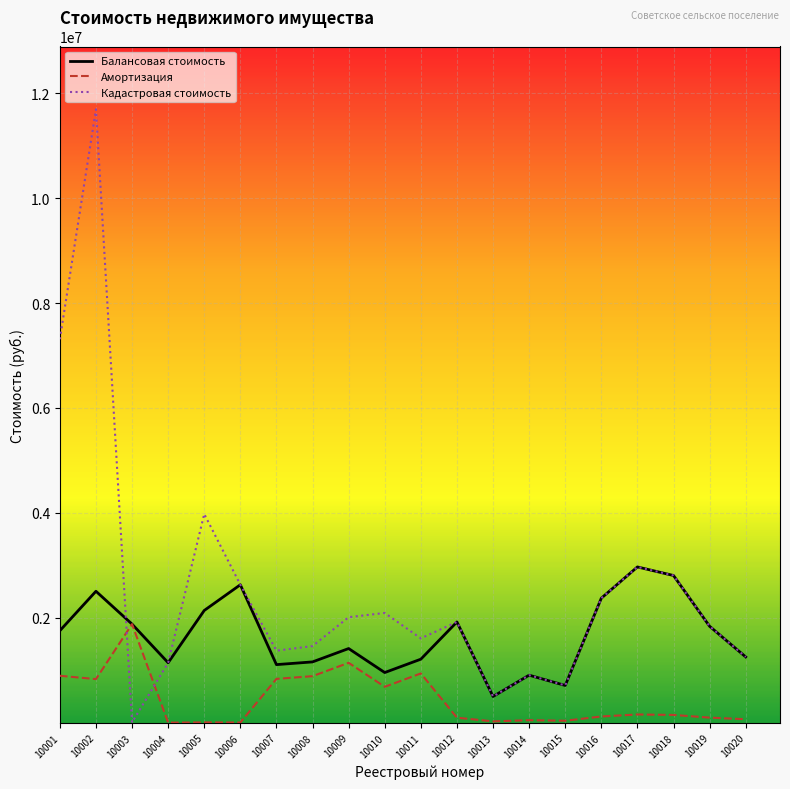

Where do Балансовая стоимость and Кадастровая стоимость first cross each other?

10002 and 10003